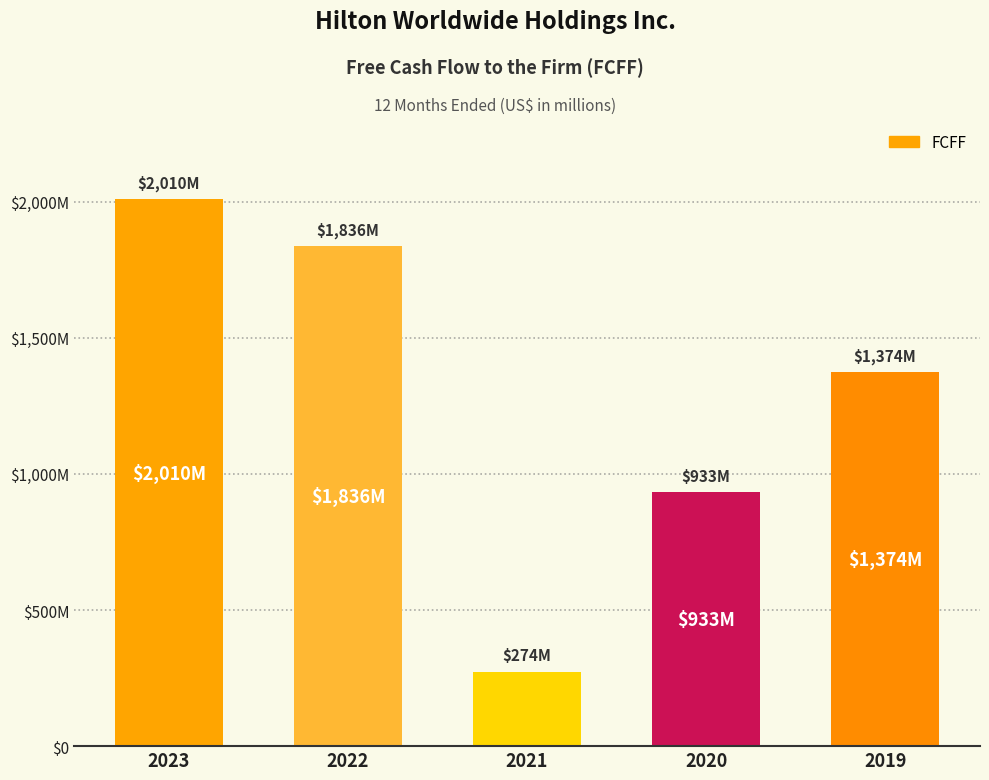

Does the chart contain any negative values?

No